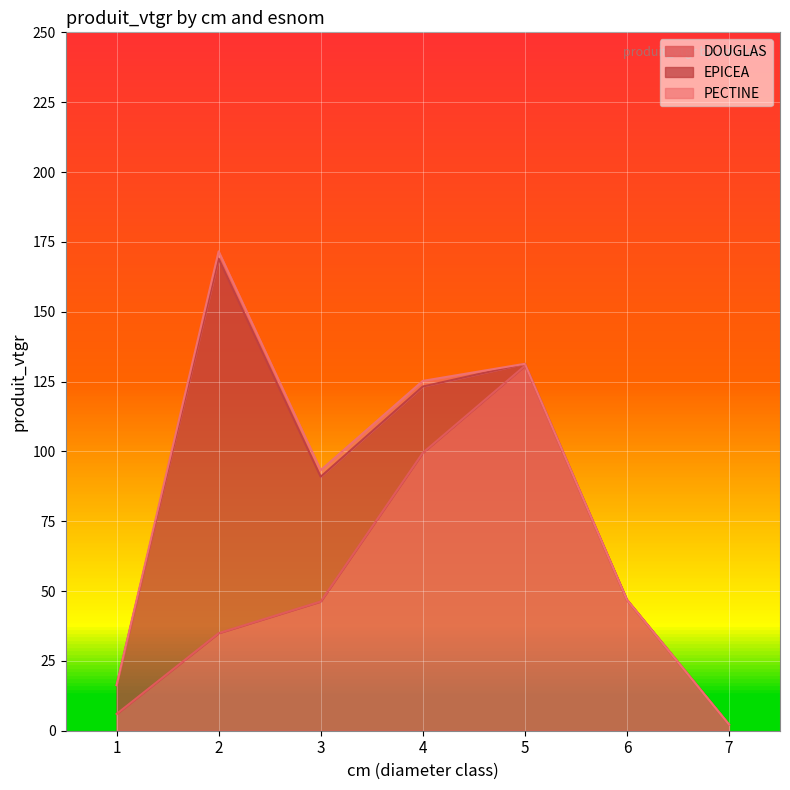

How many lines are shown in the chart?

3